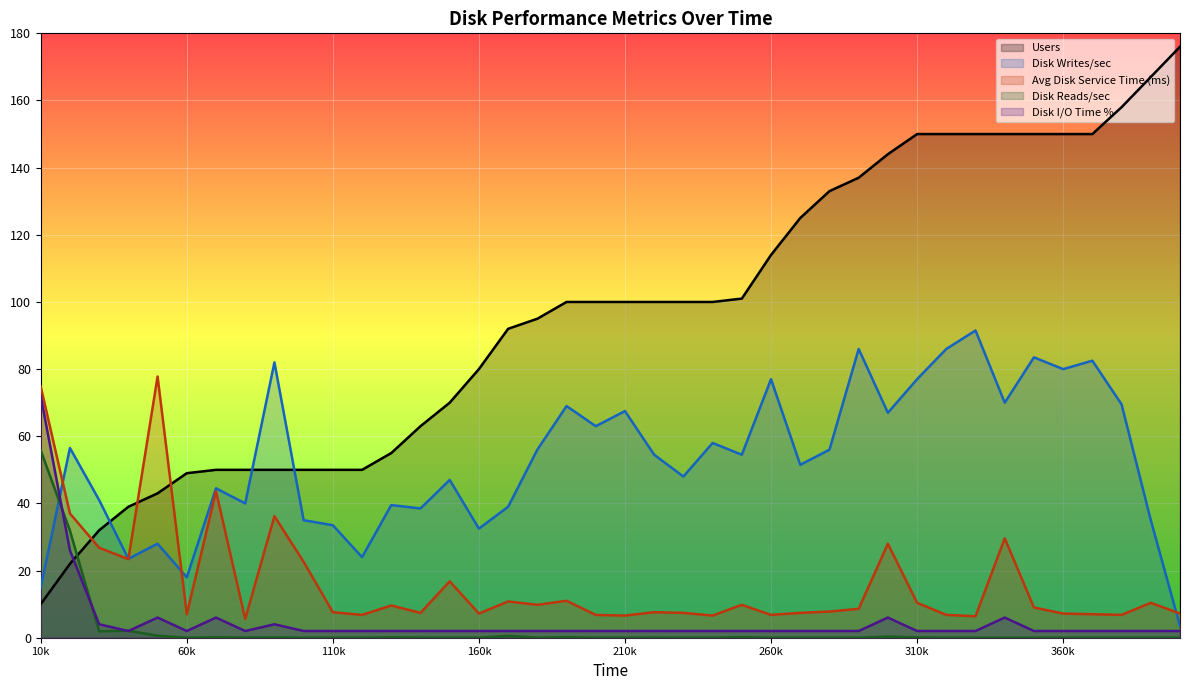

The Users series shows 204.3 at 320000. True or false?

False